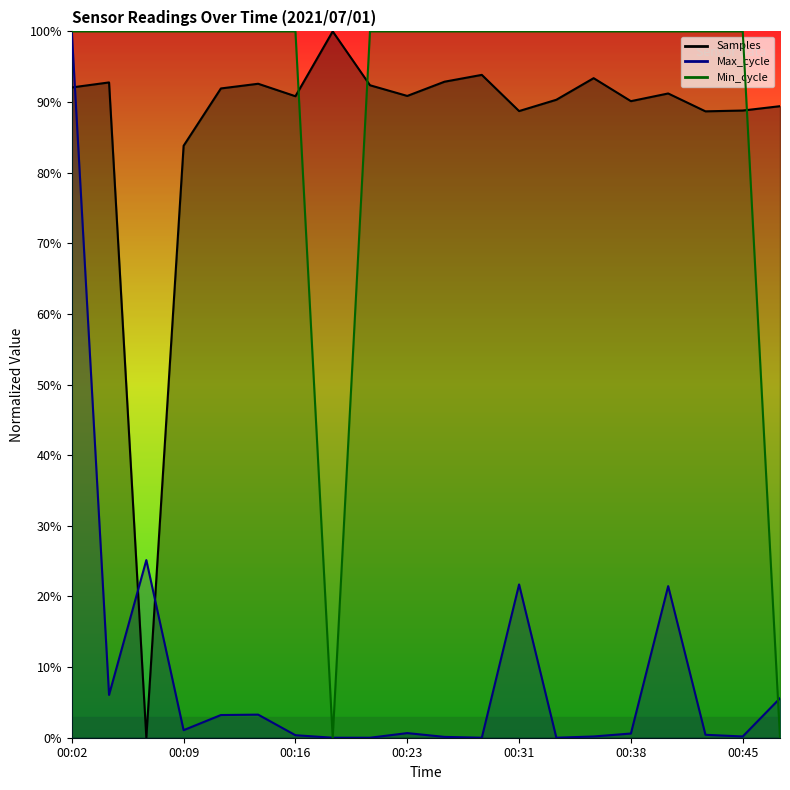

Is it true that Min_cycle equals 46.4 at 00:45?

False